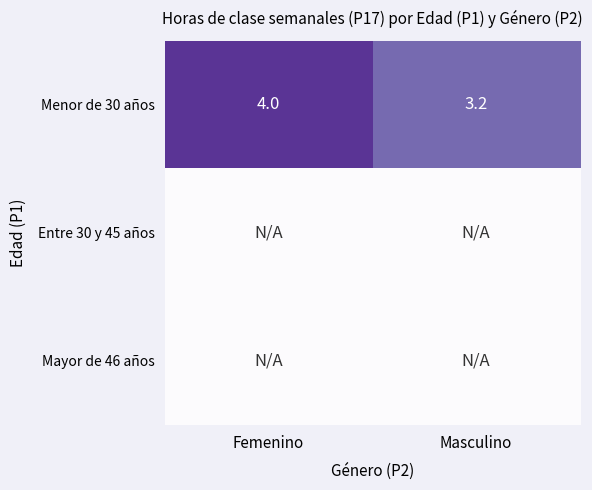

List the labels in order of Menor de 30 años value, smallest first.

Masculino, Femenino